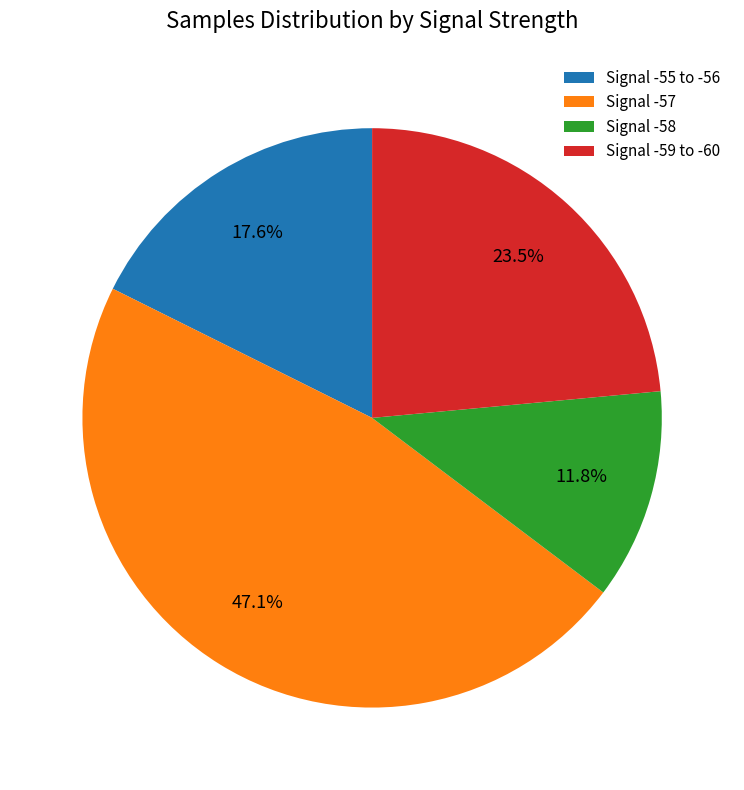

What portion of the pie excludes Signal -58?

88.2%